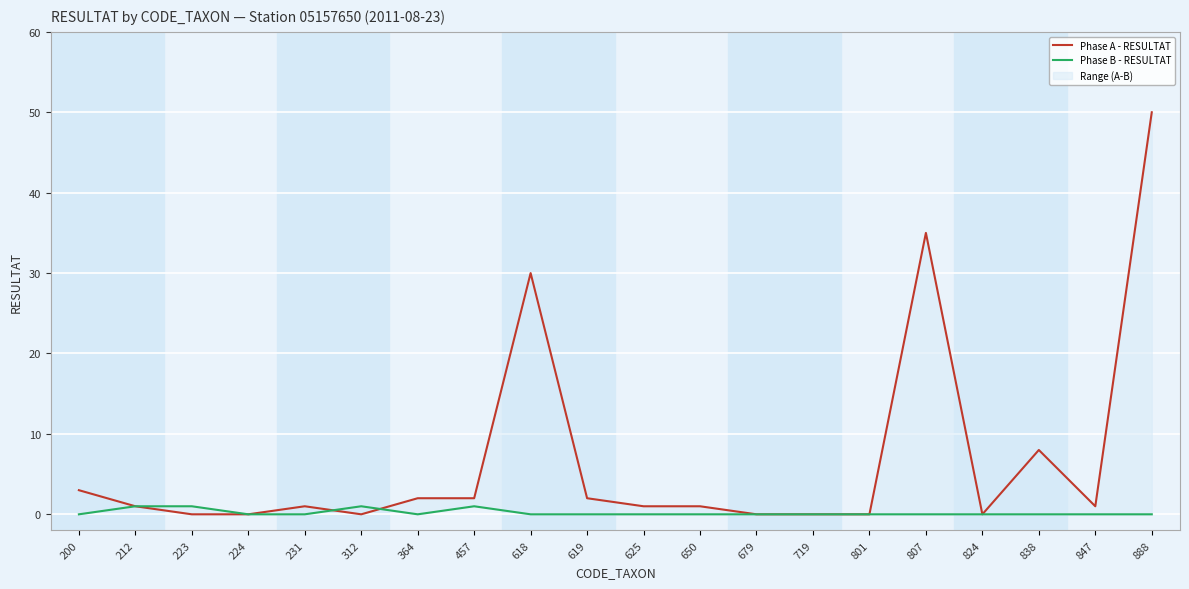

Reading right to left, extract all data points from this chart.

Phase A - RESULTAT: 50	1	8	0	35	0	0	0	1	1	2	30	2	2	0	1	0	0	1	3
Phase B - RESULTAT: 0	0	0	0	0	0	0	0	0	0	0	0	1	0	1	0	0	1	1	0